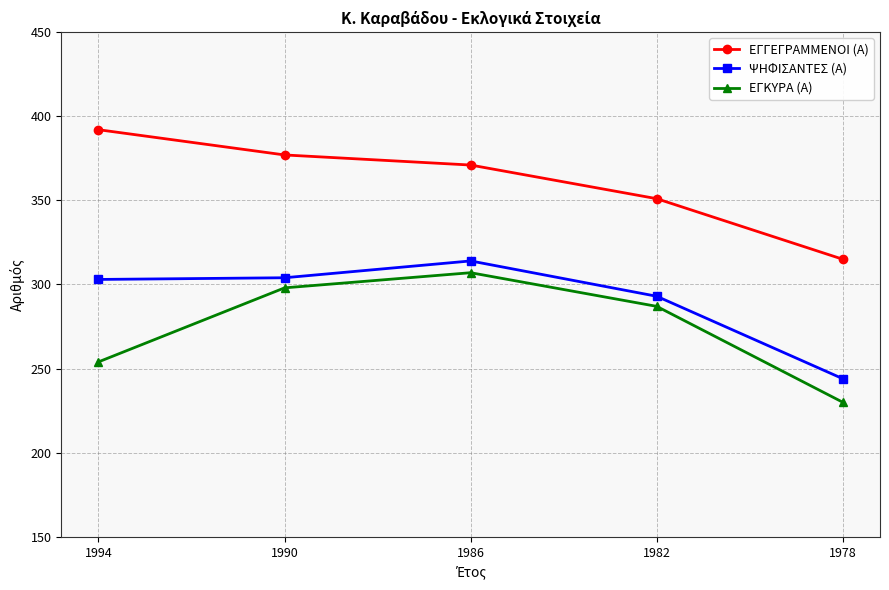

What is the highest value of the ΨΗΦΙΣΑΝΤΕΣ (Α) series?

314